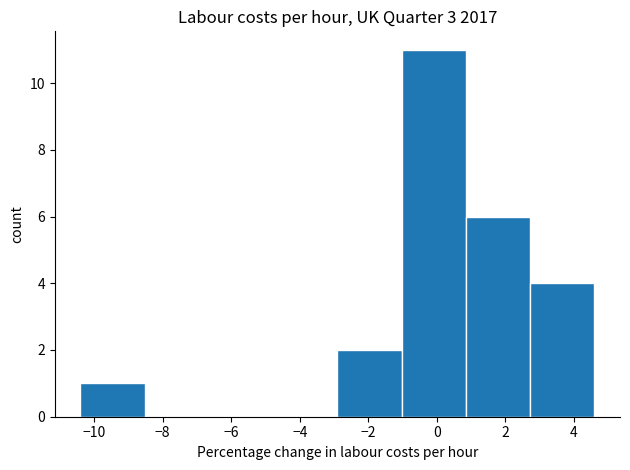

Reading left to right, list every bar in this chart as the range it spans on the x-axis followed by its height. Neither the bar edges nor the heights are printed on the chart, so give them approximately, as read against the axes.

-10.4 to -8.6: 1
-8.6 to -6.6: 0
-6.6 to -4.8: 0
-4.8 to -2.8: 0
-2.8 to -1.0: 2
-1.0 to 0.8: 11
0.8 to 2.8: 6
2.8 to 4.6: 4